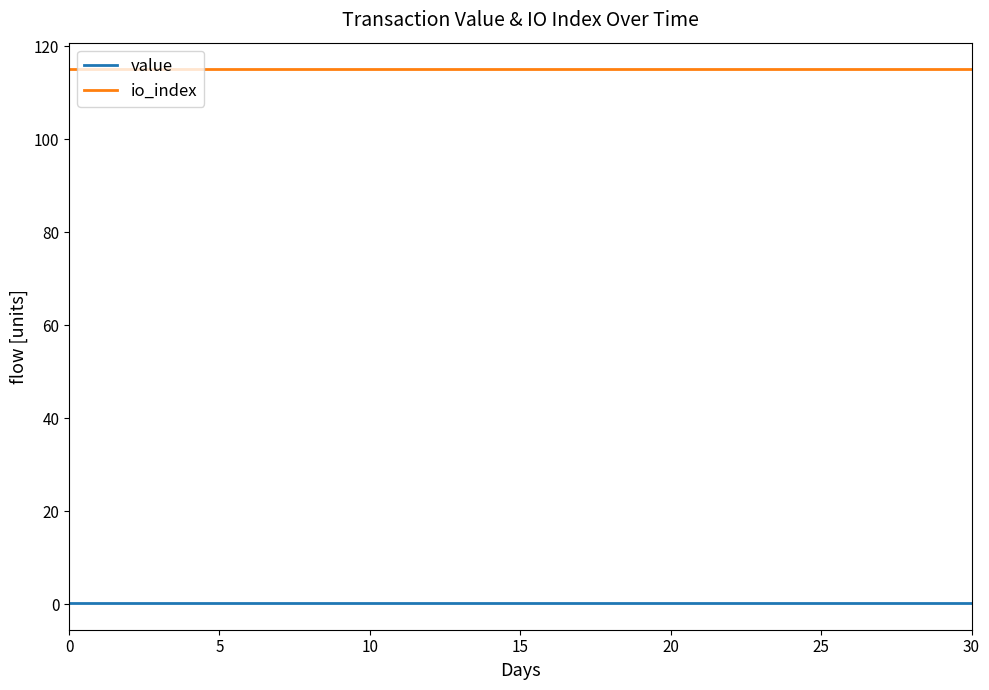

Reading left to right, extract all data points from this chart.

value: 0.2	0.2	0.2	0.2	0.2	0.2	0.2	0.2	0.2	0.2	0.2	0.2	0.2	0.2	0.2	0.2	0.2	0.2	0.2	0.2	0.2	0.2	0.2	0.2	0.2
io_index: 115.0	115.0	115.0	115.0	115.0	115.0	115.0	115.0	115.0	115.0	115.0	115.0	115.0	115.0	115.0	115.0	115.0	115.0	115.0	115.0	115.0	115.0	115.0	115.0	115.0